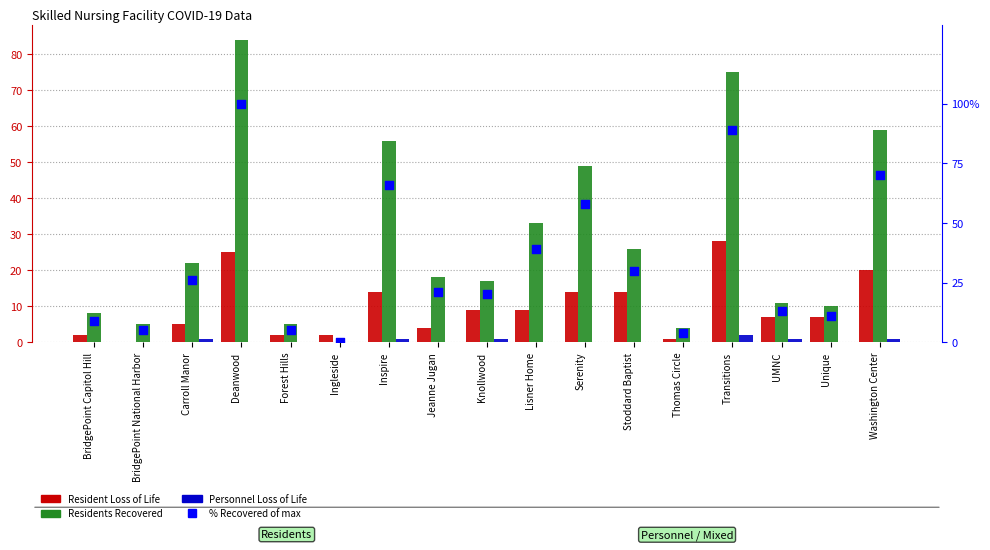

At which category is the sum across all series the highest?

Deanwood